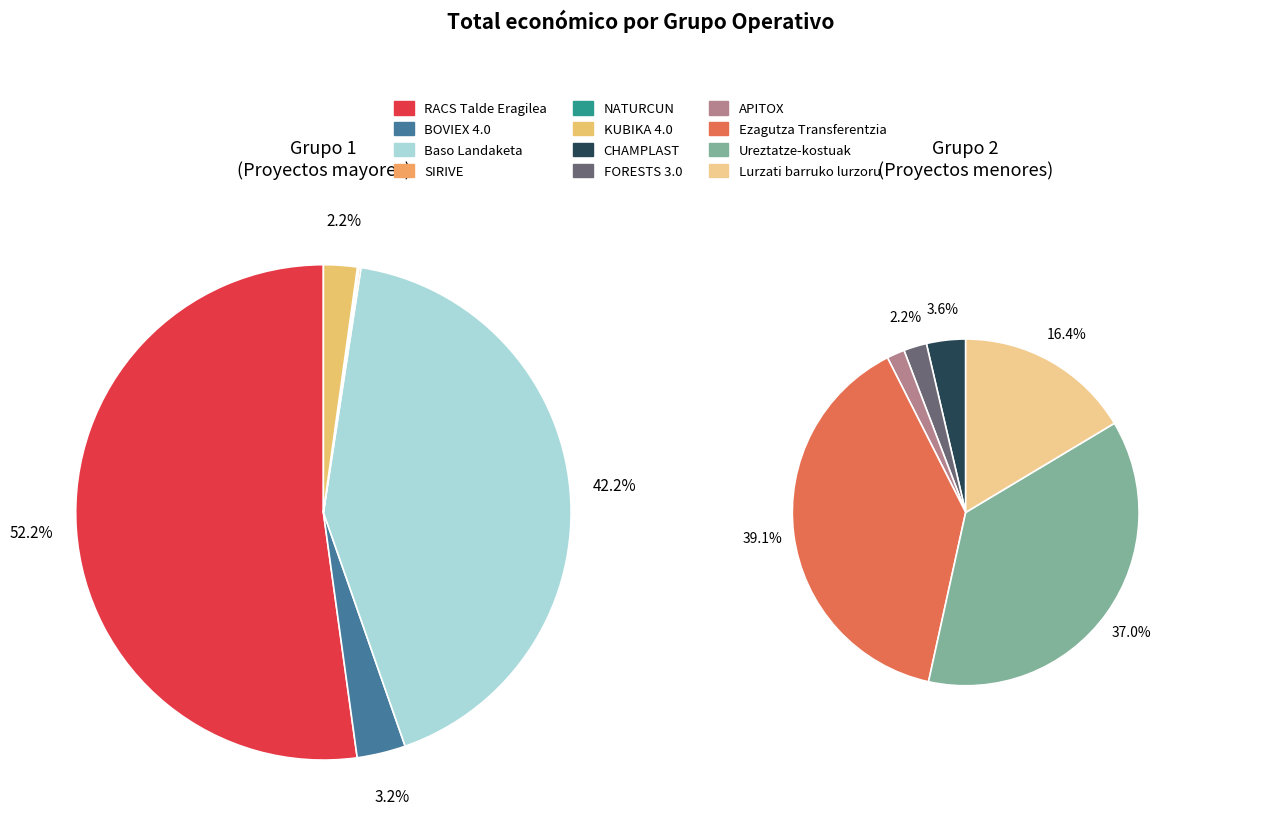

Which slice is the smallest?

NATURCUN